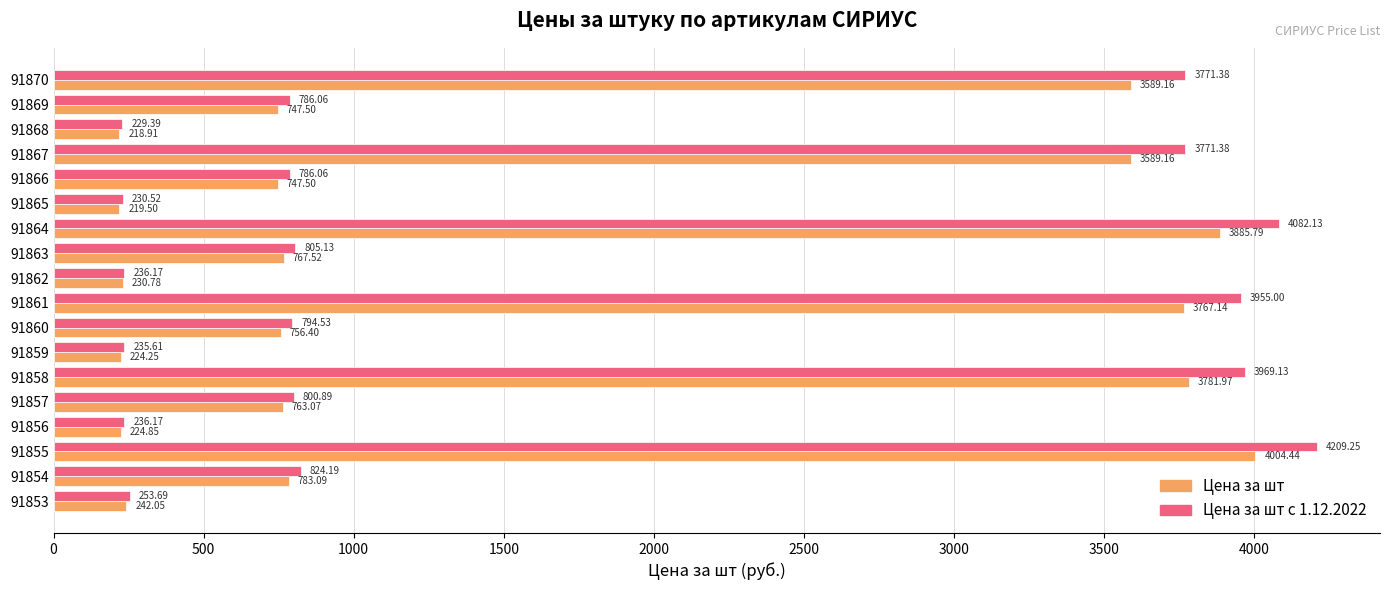

At which category is the sum across all series the highest?

91855